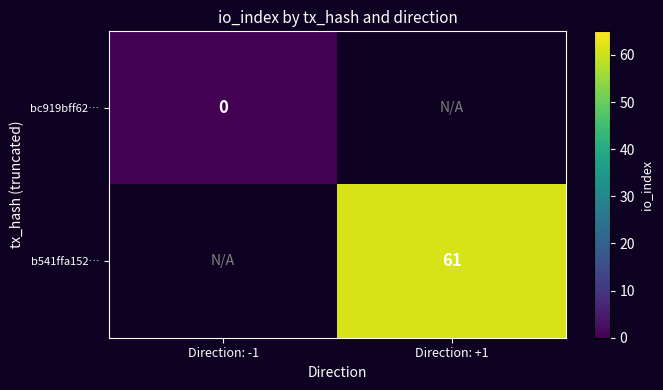

The value of b541ffa152… at Direction: +1 is 61.0. True or false?

True